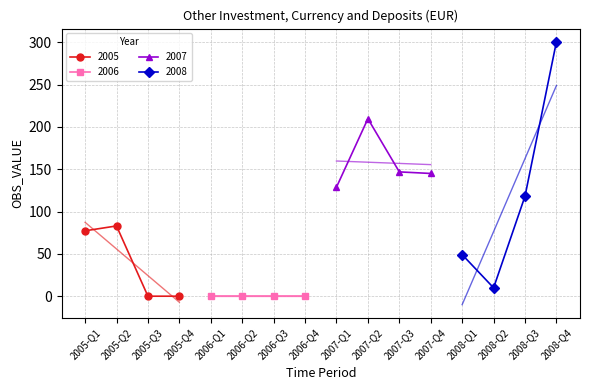

Is it true that the value at 2006-Q1 is 146.1?

False